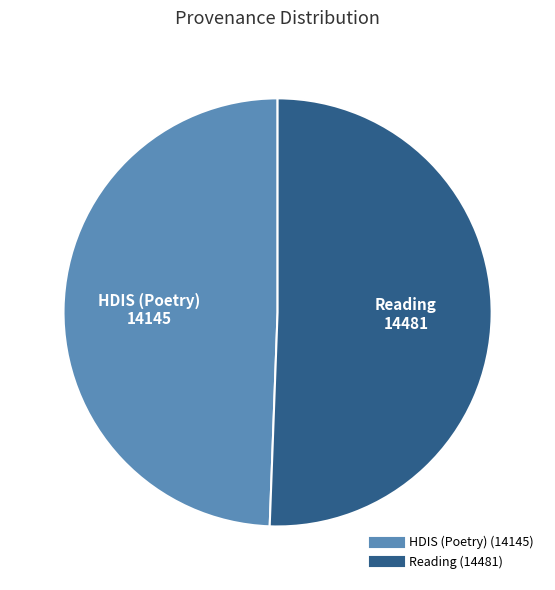

The HDIS (Poetry) slice represents 63% of the pie. True or false?

False